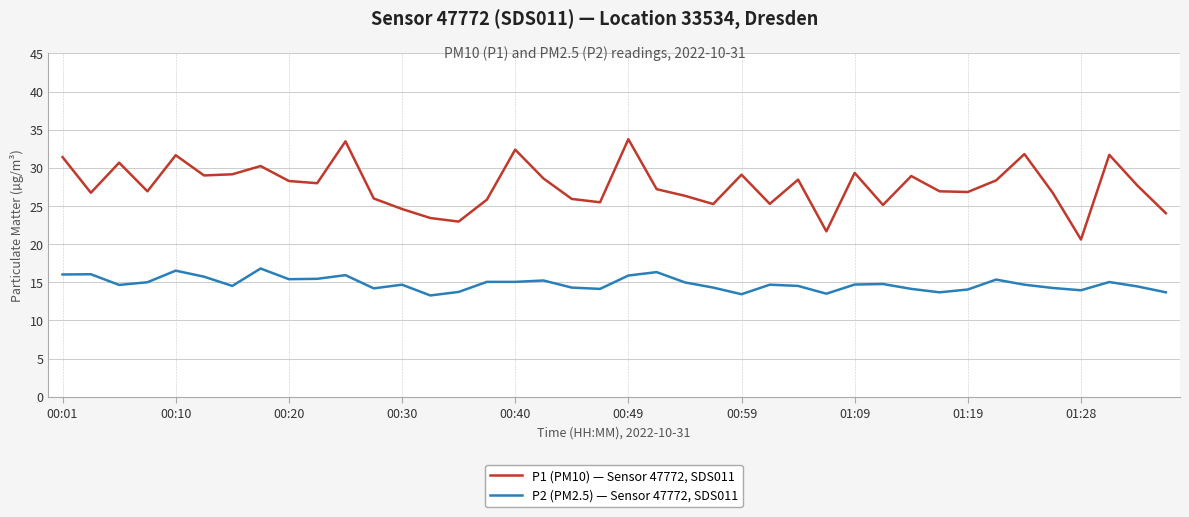

List the series in order of their overall mean, highest first.

P1 (PM10) — Sensor 47772, SDS011, P2 (PM2.5) — Sensor 47772, SDS011